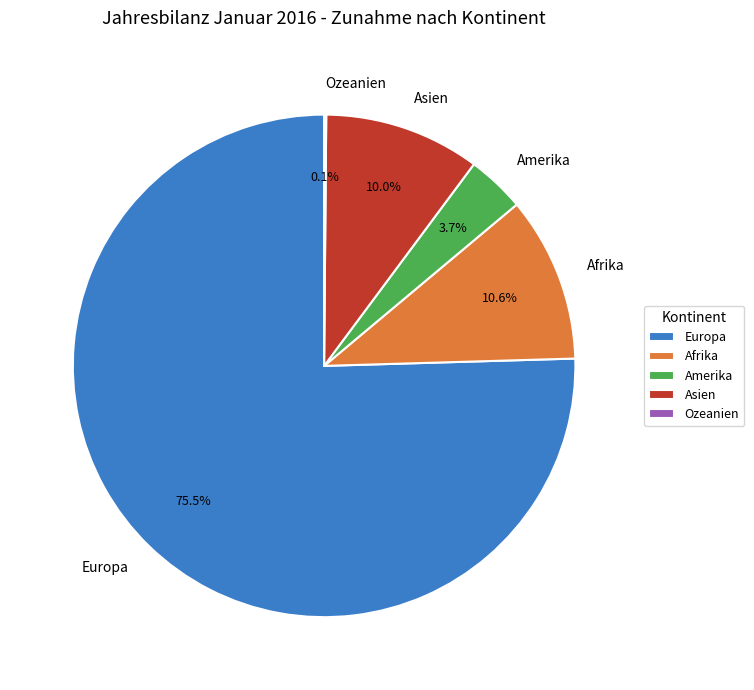

Is it true that Afrika is 11% of the pie?

True